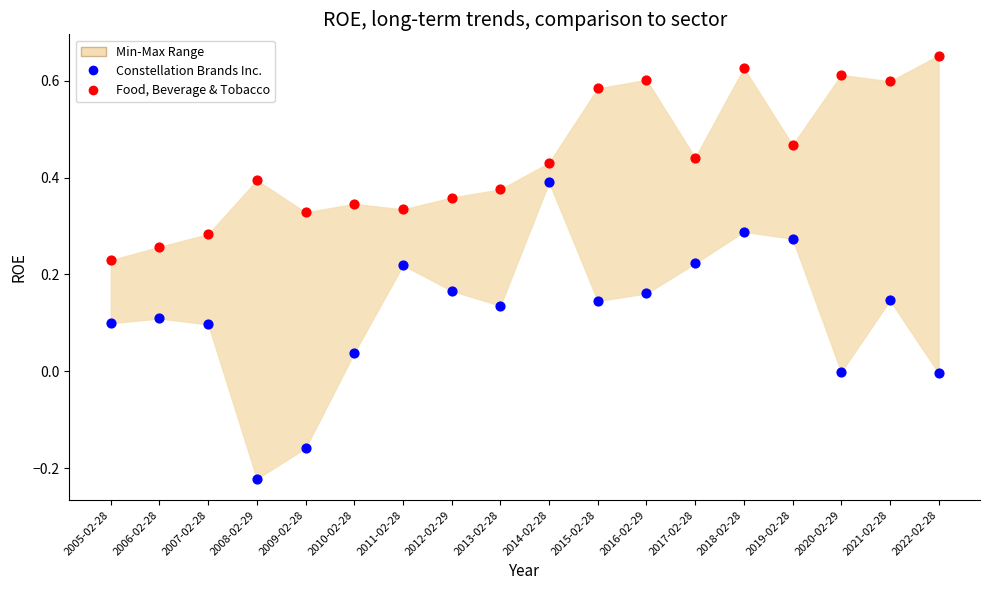

Across all data points, what is the range of Y values (max minus min)?

0.9